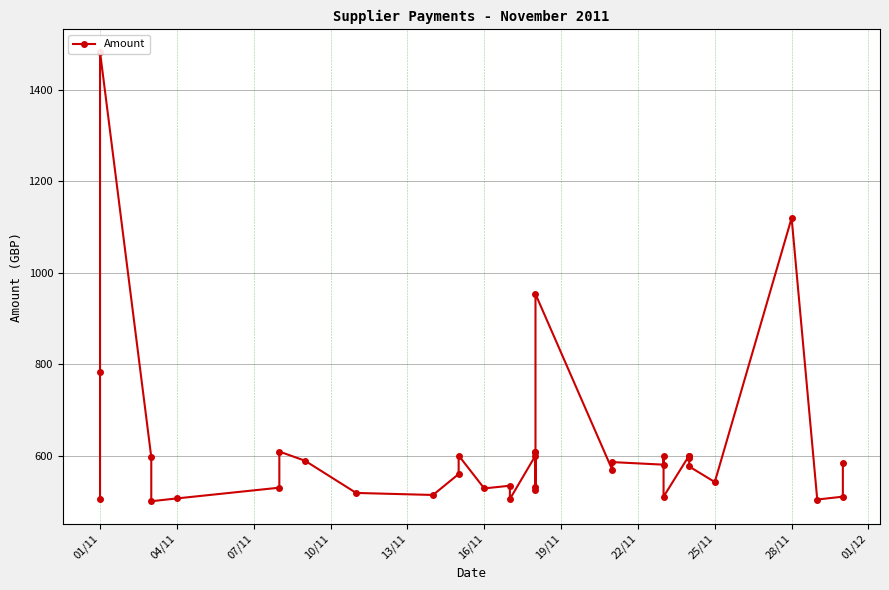

What is the difference between the maximum and minimum values?

982.6